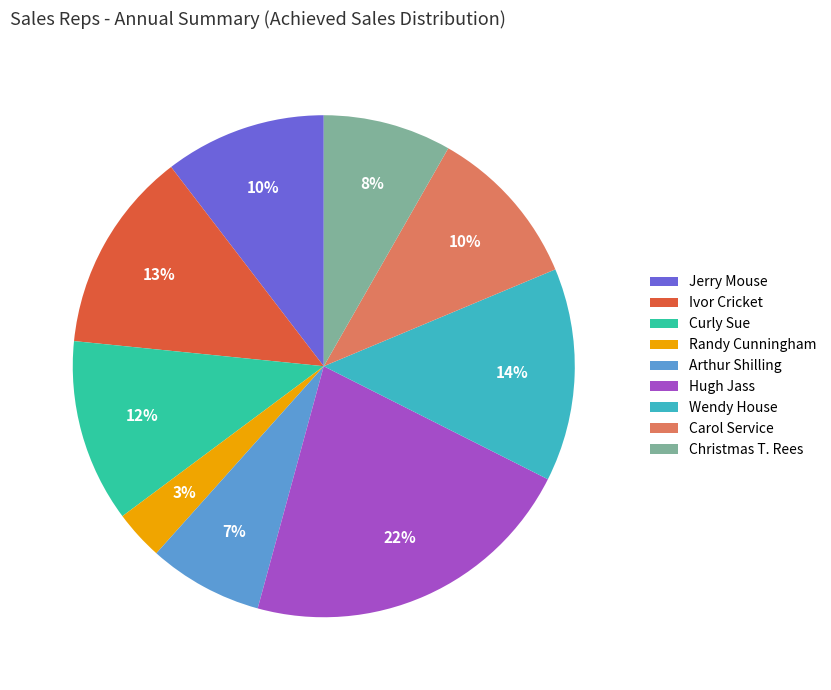

Which category has the biggest portion of the pie?

Hugh Jass